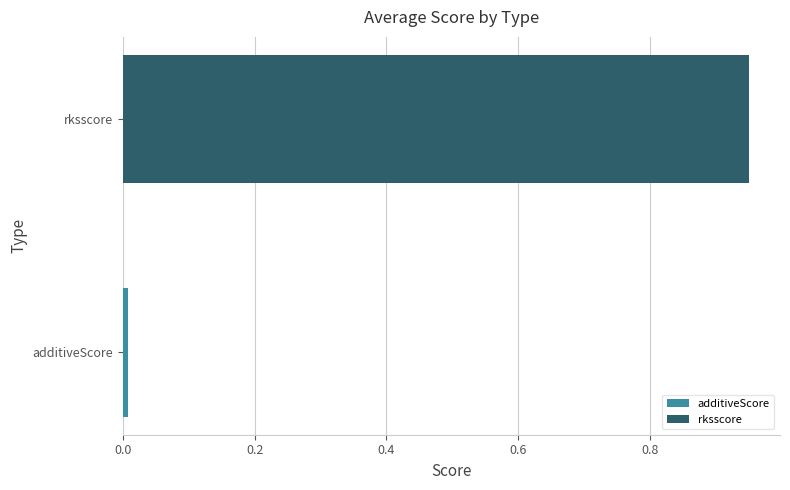

At which category does the chart reach its minimum across all series?

additiveScore